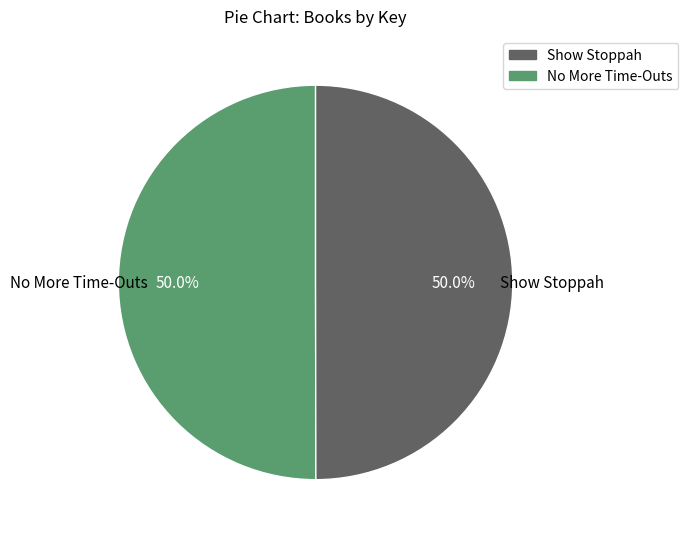

What is the total percentage of No More Time-Outs and Show Stoppah?

100.0%